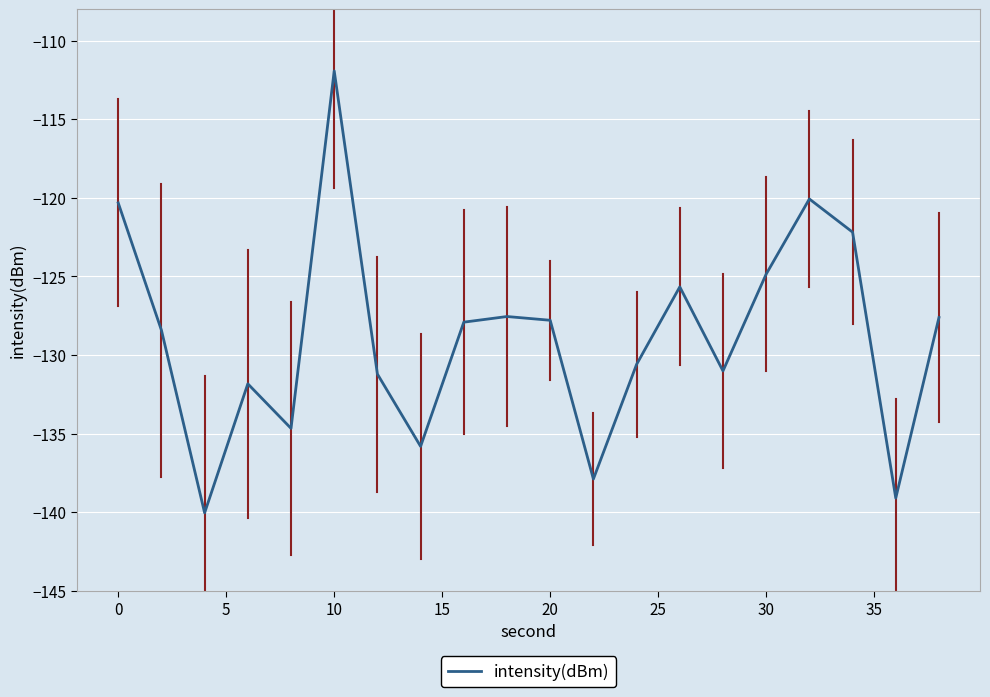

What is the minimum value shown in the chart?

-140.0